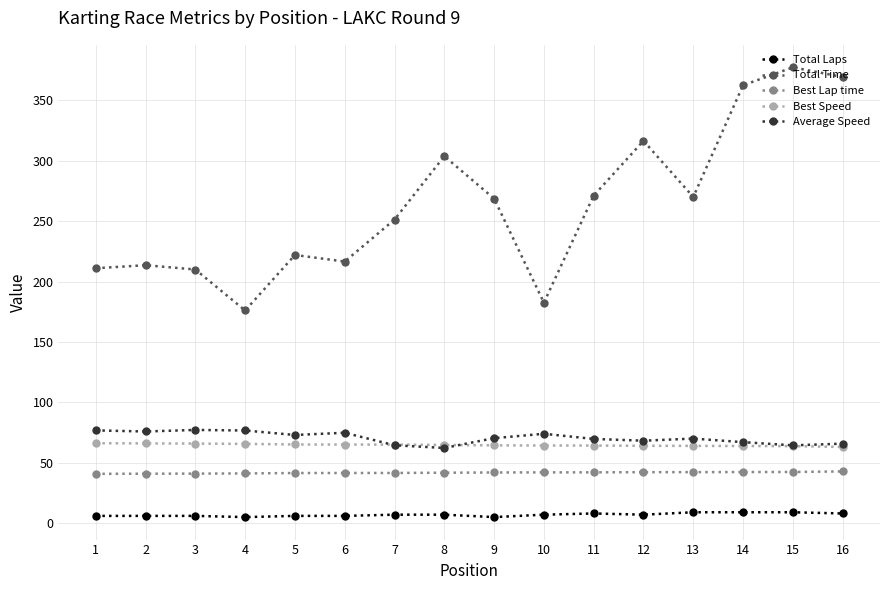

What is the minimum value for Best Lap time?

40.8